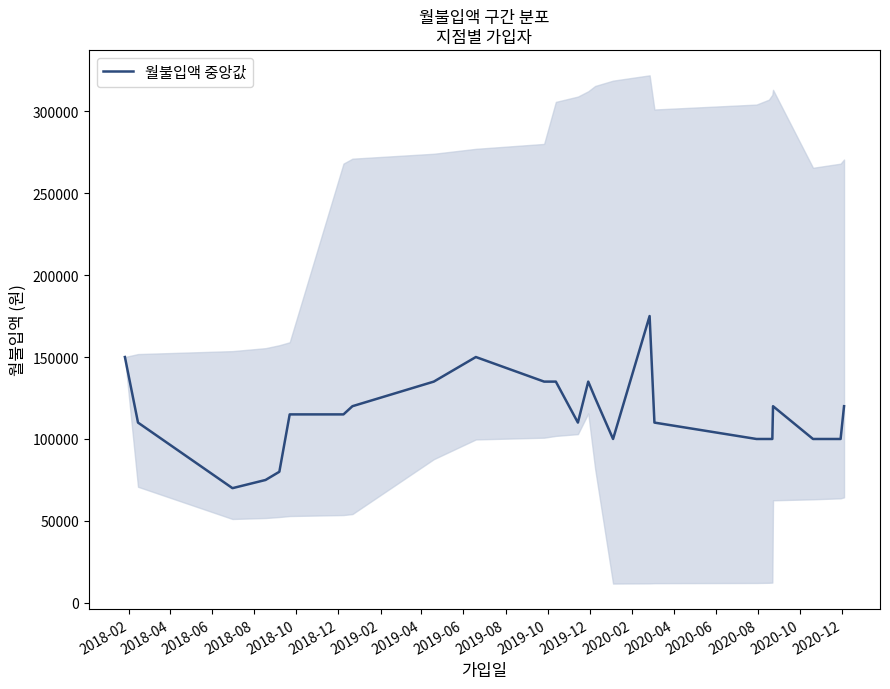

How many data points does each series have?

25